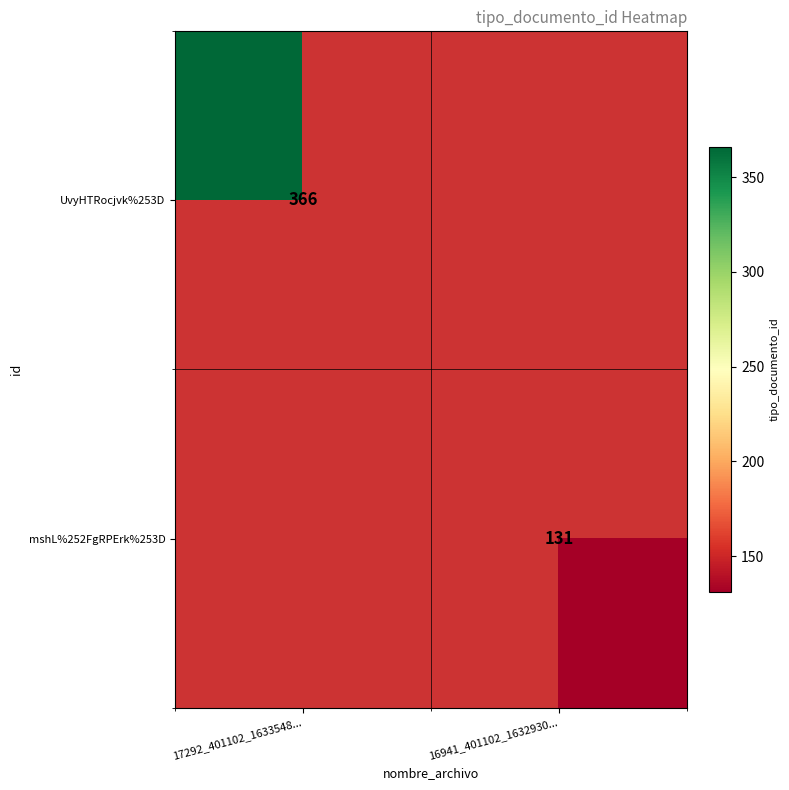

True or false: mshL%252FgRPErk%253D has a value of 87 at 16941_401102_1632930....

False